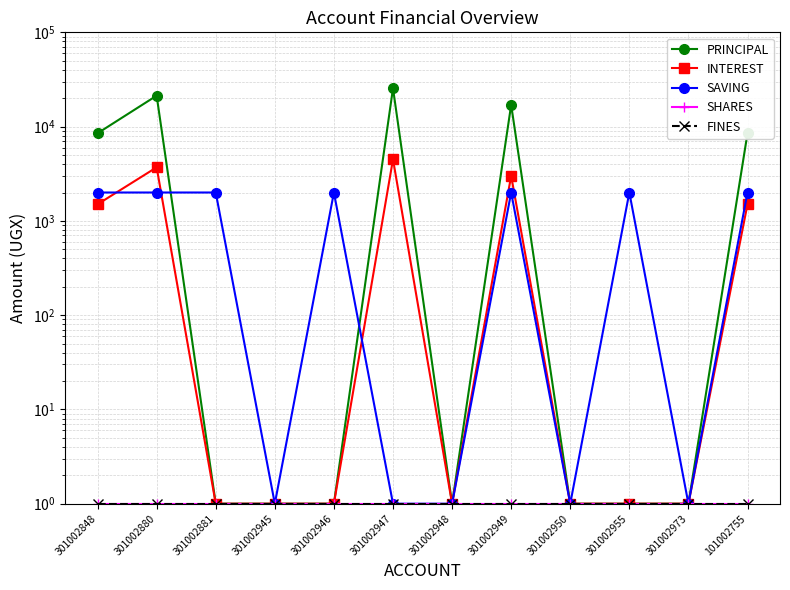

The SHARES series shows 1 at 101002755. True or false?

False